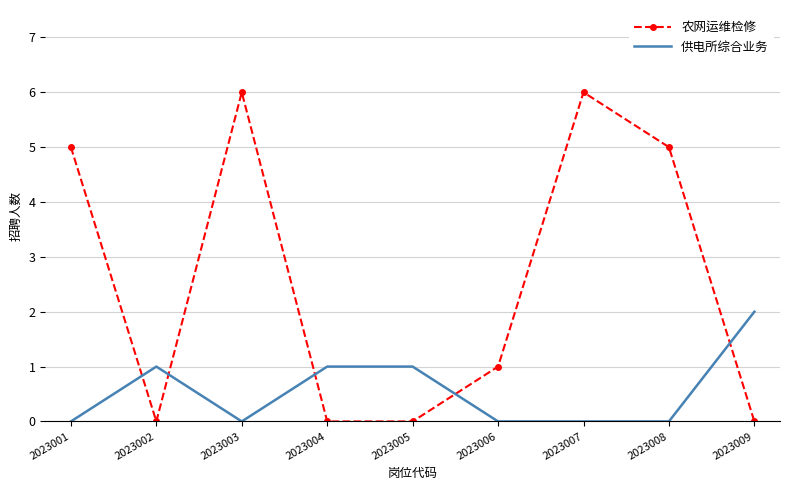

Which series ends up on top after the final intersection of 农网运维检修 and 供电所综合业务?

供电所综合业务